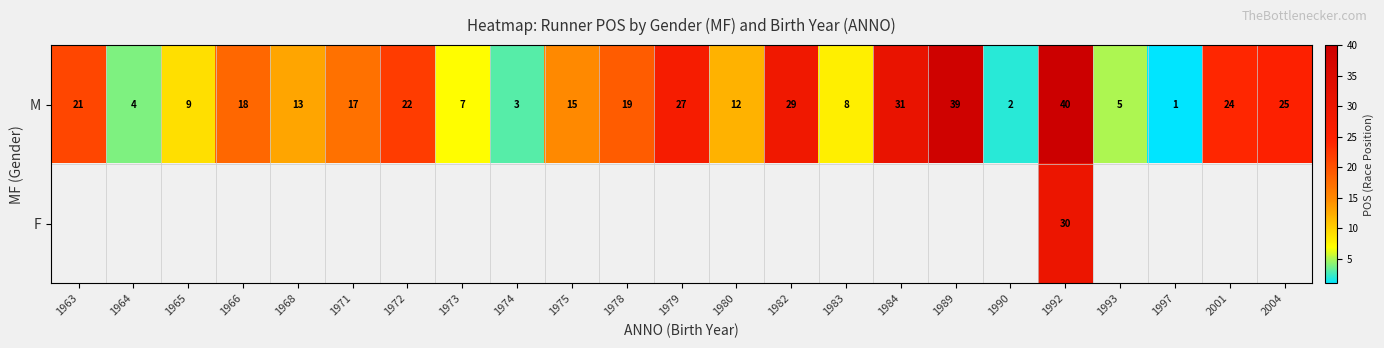

Rank the categories by M value from lowest to highest.

1997, 1990, 1974, 1964, 1993, 1973, 1983, 1965, 1980, 1968, 1975, 1971, 1966, 1978, 1963, 1972, 2001, 2004, 1979, 1982, 1984, 1989, 1992